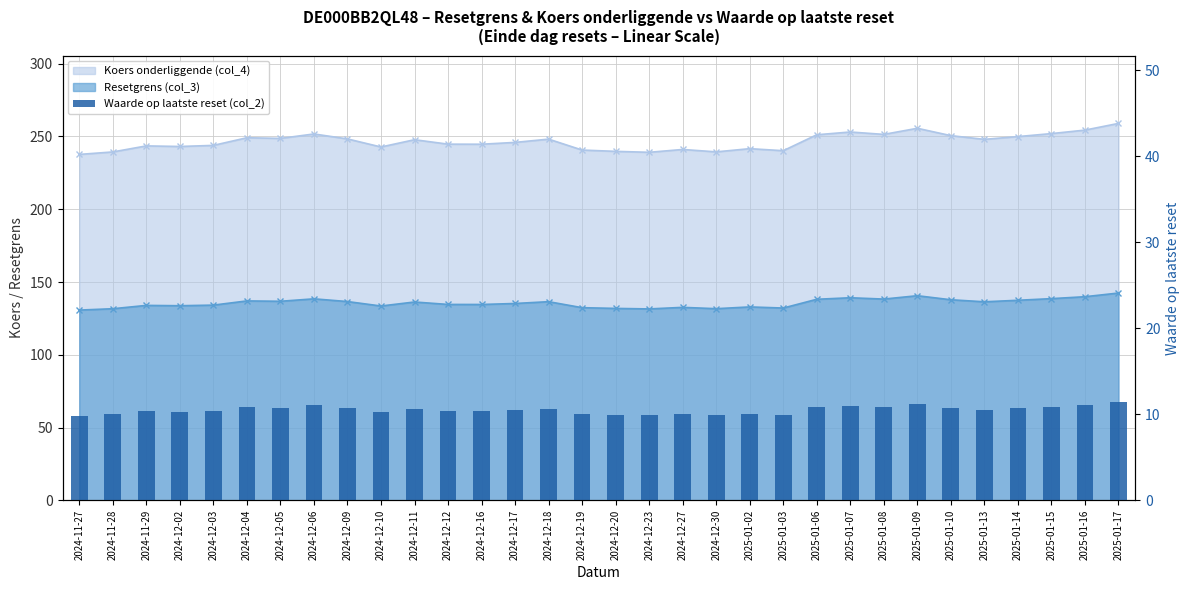

What position from the left is 2024-12-19?

16